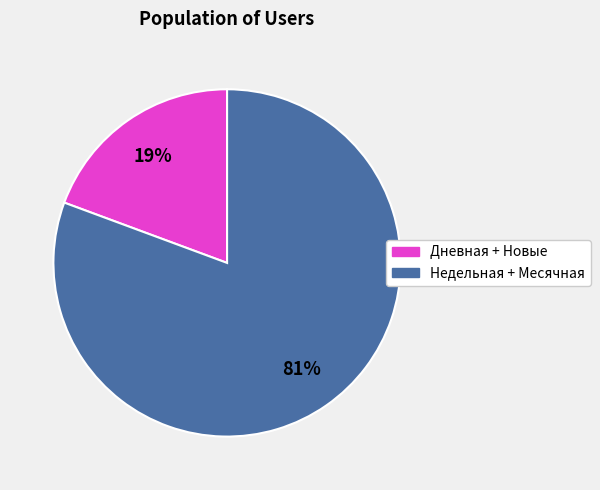

Does any single category account for the majority?

Yes